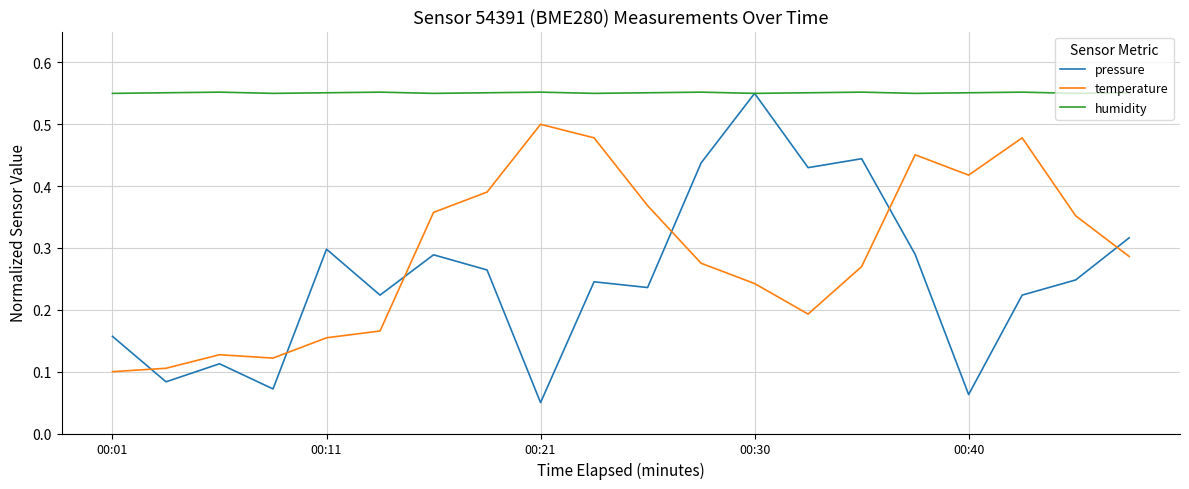

True or false: temperature and humidity cross at least once.

False